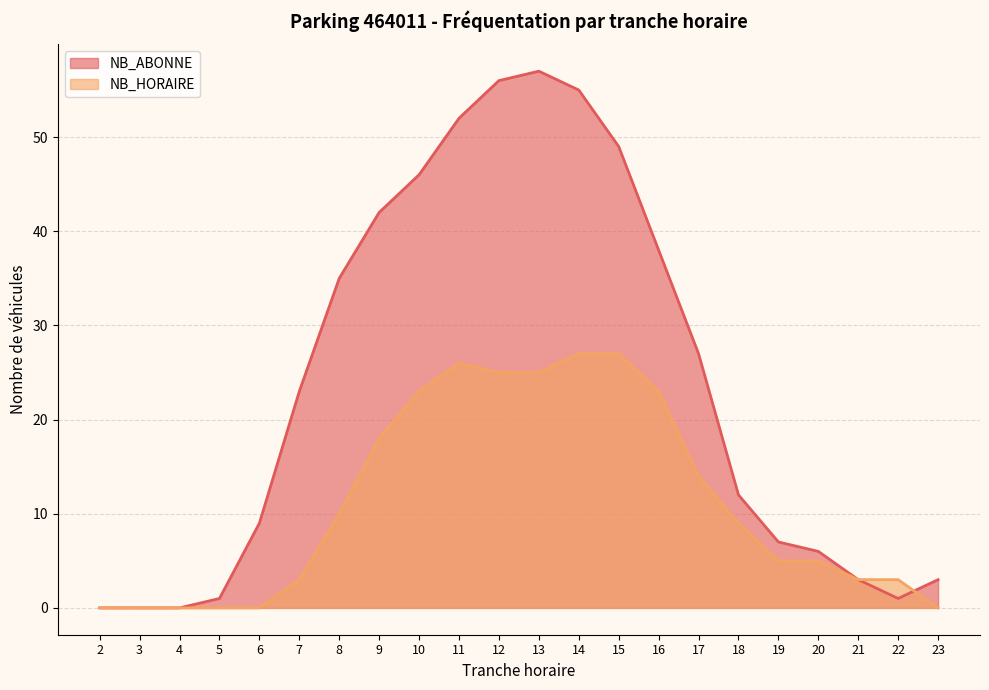

True or false: NB_ABONNE and NB_HORAIRE cross at least once.

True